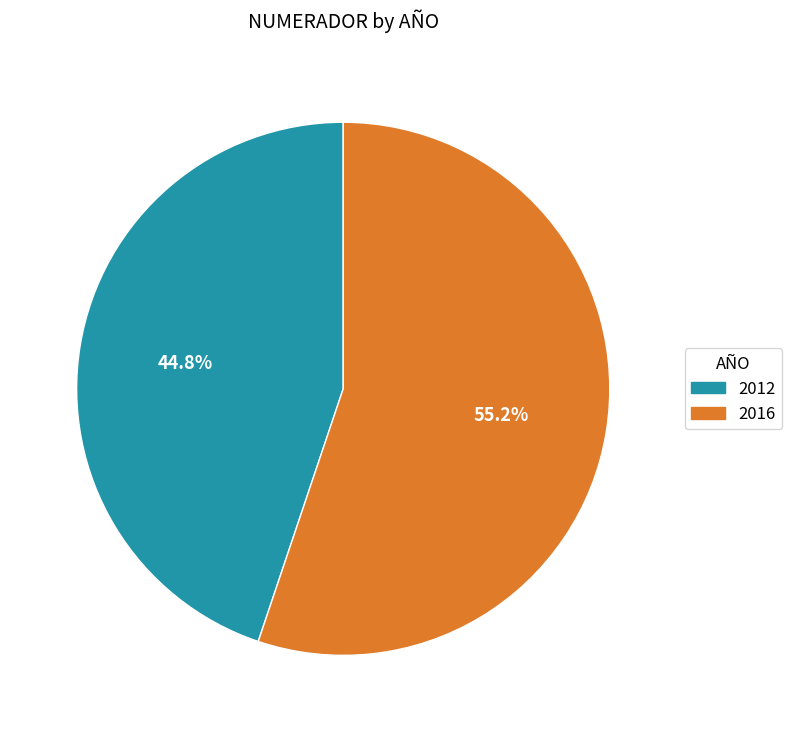

Is there any slice that represents more than half of the pie?

Yes